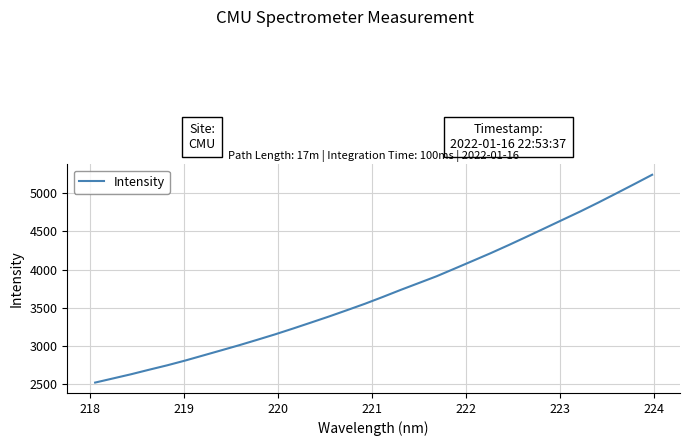

What is the difference between the maximum and minimum values?

2726.7